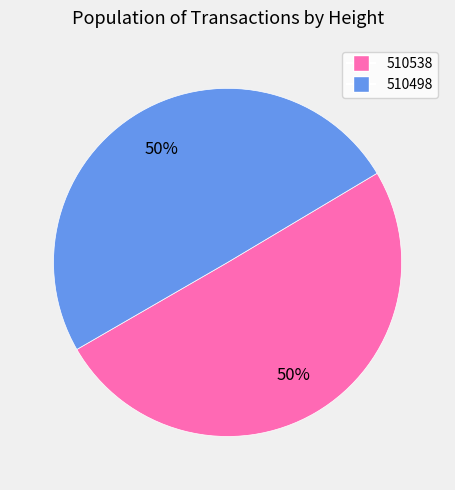

What is the ratio of the value at 510538 to the value at 510498?

1.0